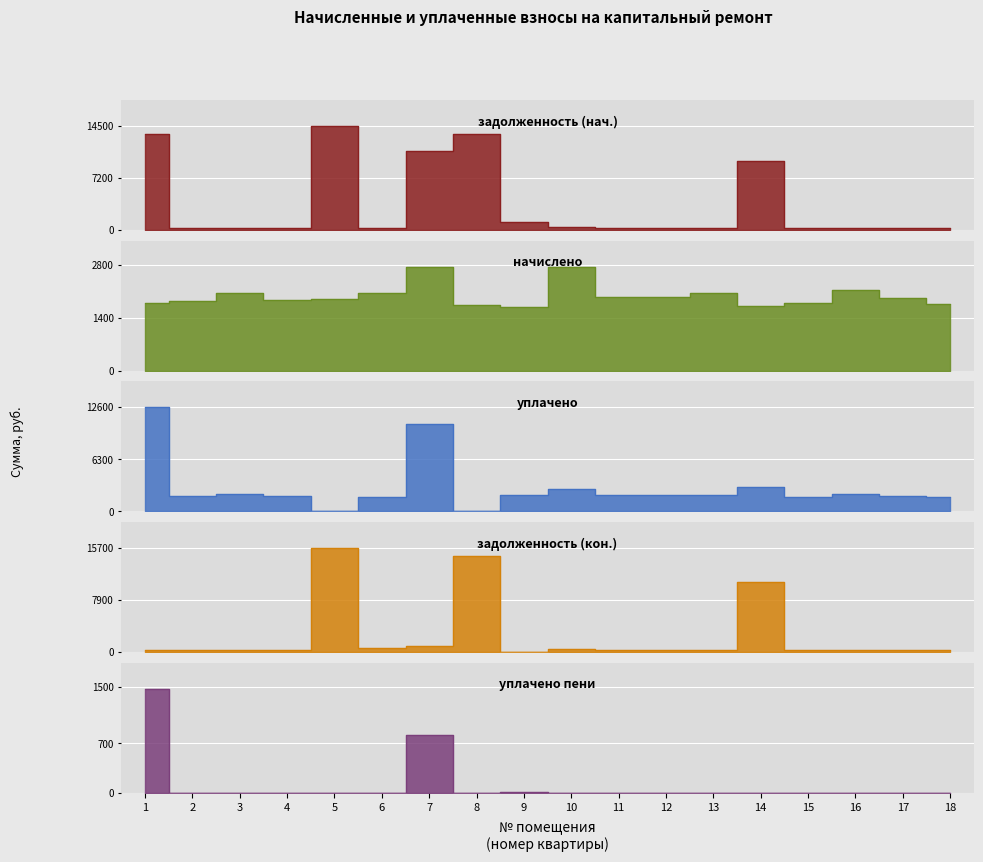

At how many categories does at least one series exceed 11205?

3